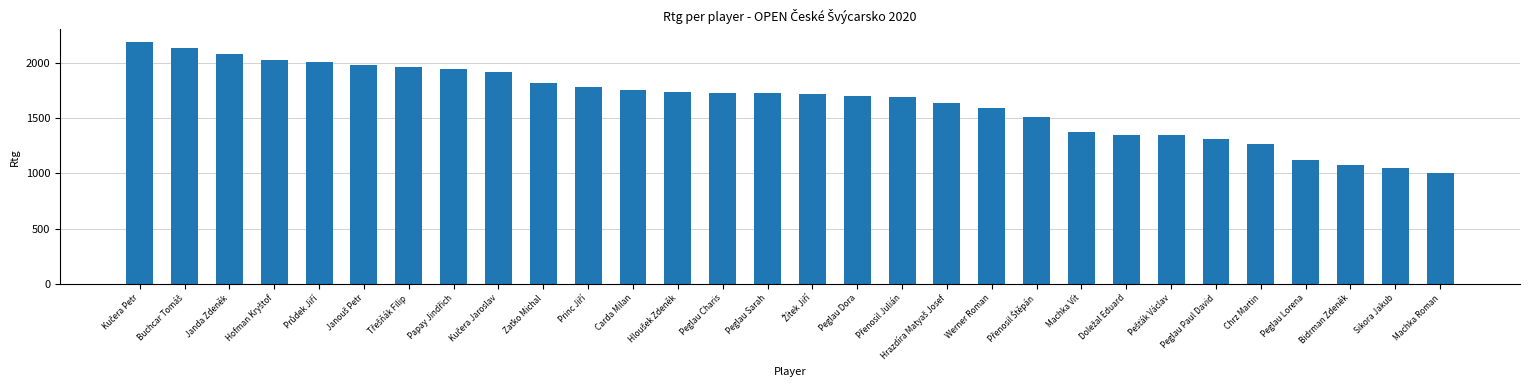

What is the ratio of the value at Sikora Jakub to the value at Peglau Dora?

0.6